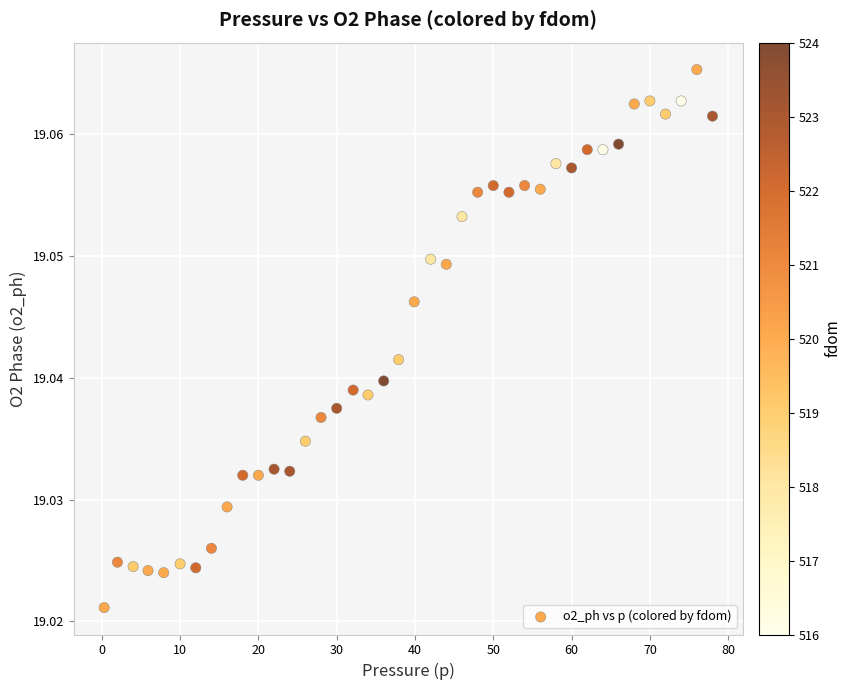

What is the range of X values (max minus min)?

77.7